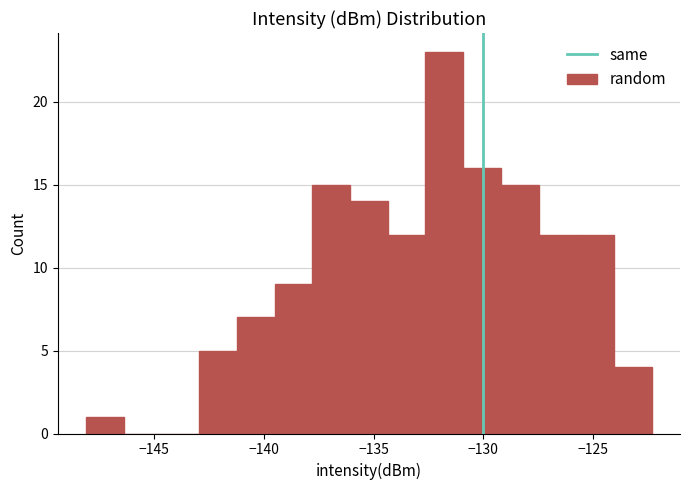

Read against the x-axis, roughly where is the centre of the tallest bar?

-132.0